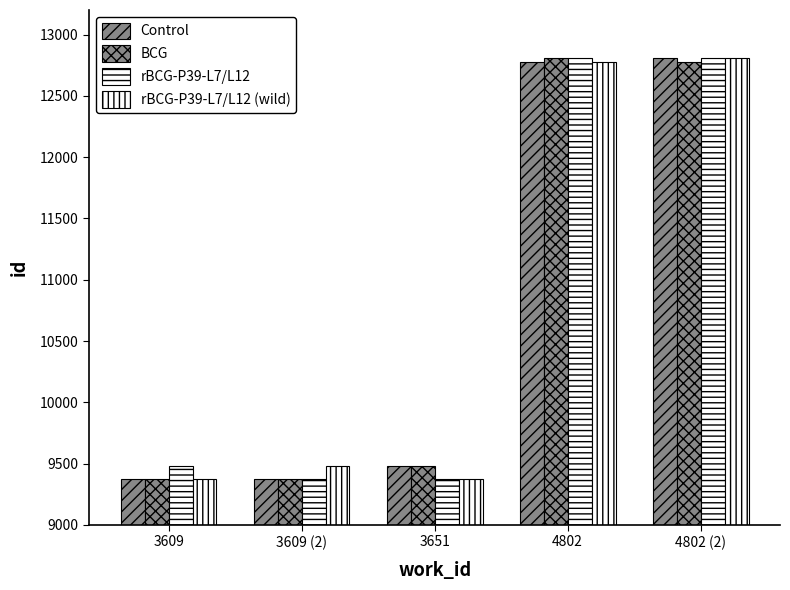

The value of BCG at 4802 (2) is 3318. True or false?

False